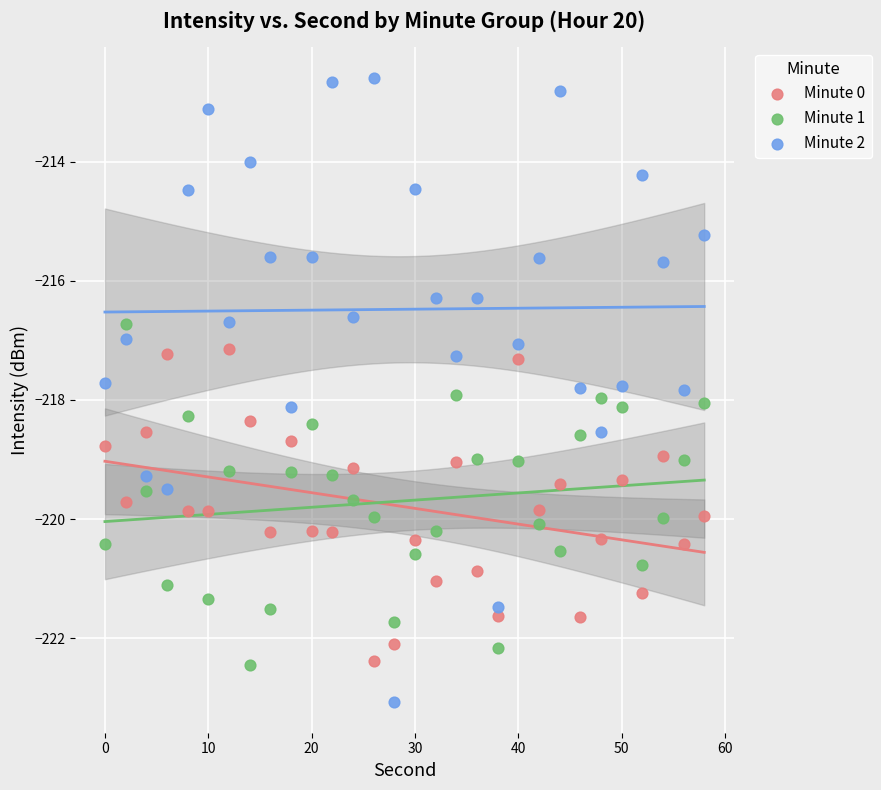

Across all data points, what is the range of Y values (max minus min)?

10.5